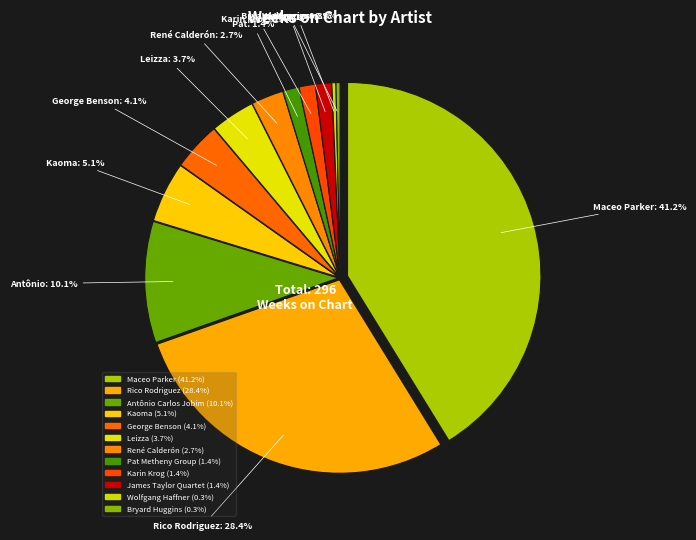

What portion of the pie excludes Leizza?

96.3%